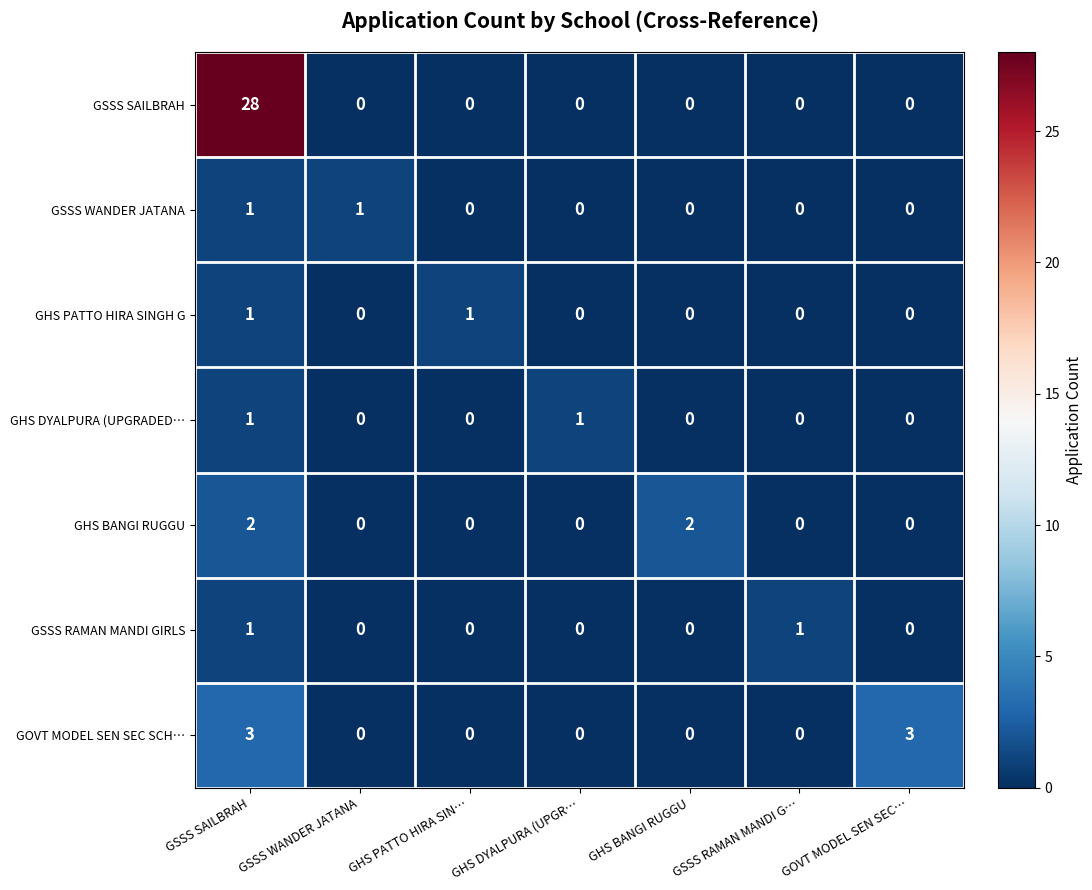

True or false: GSSS SAILBRAH has a value of 0 at GSSS RAMAN MANDI G….

True